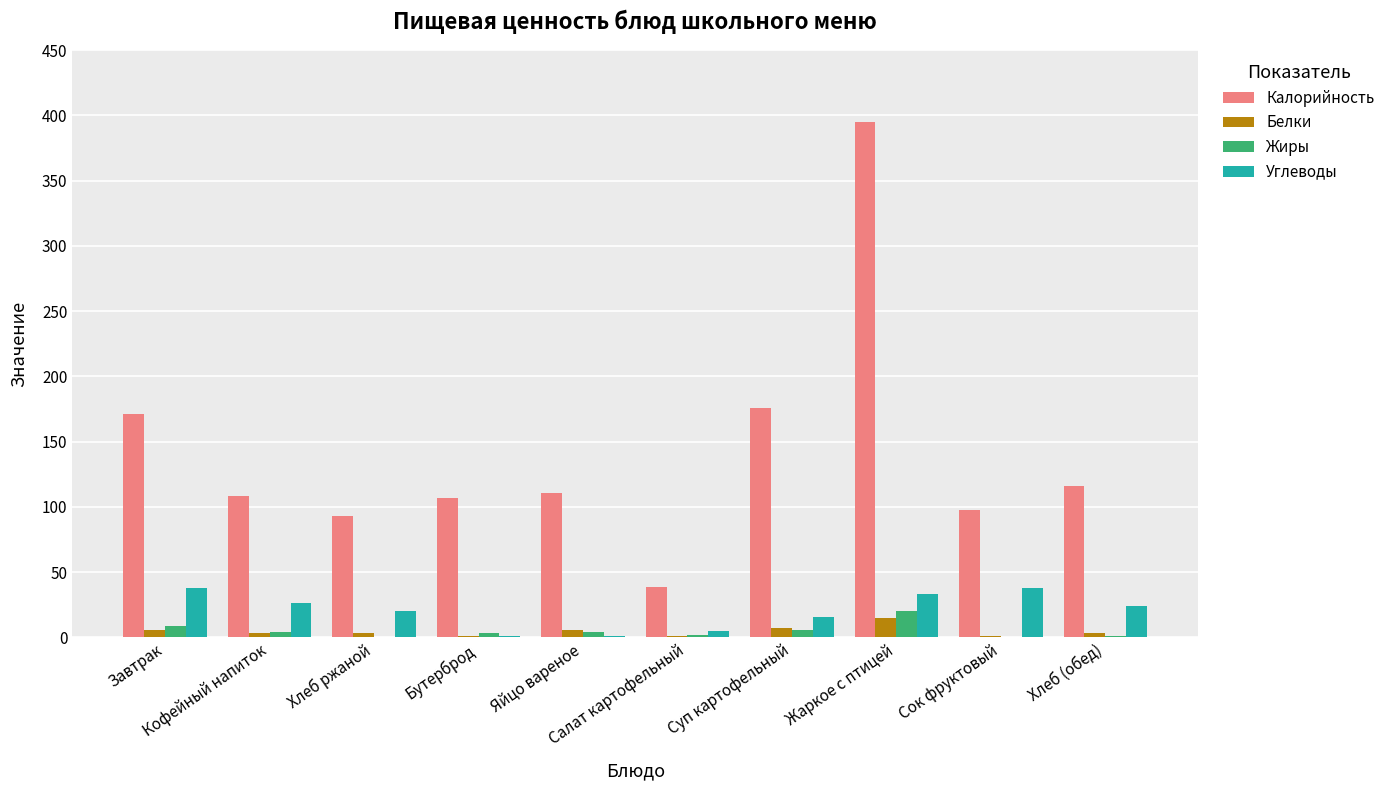

How many Углеводы values are between 5 and 33?

6